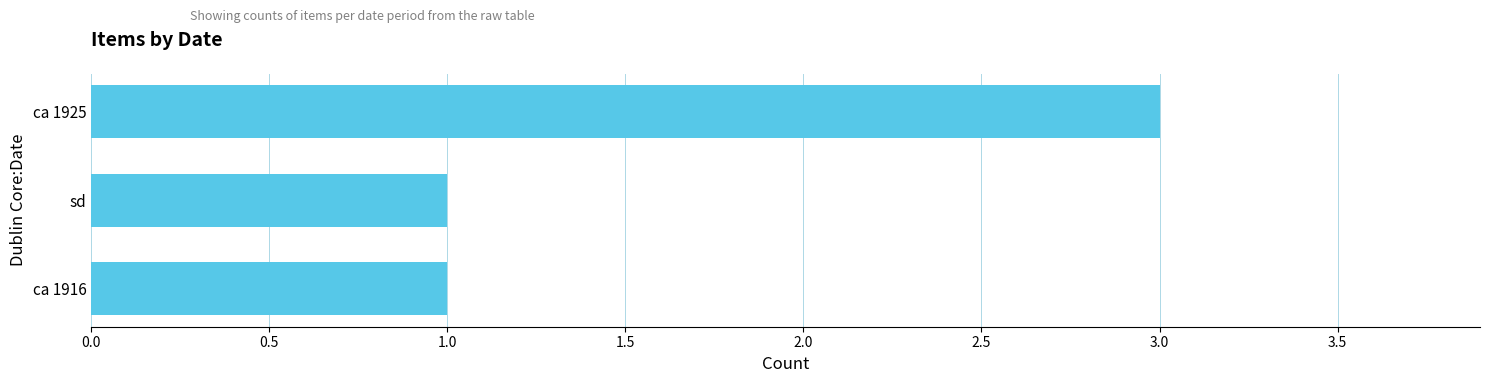

Does the chart contain any negative values?

No